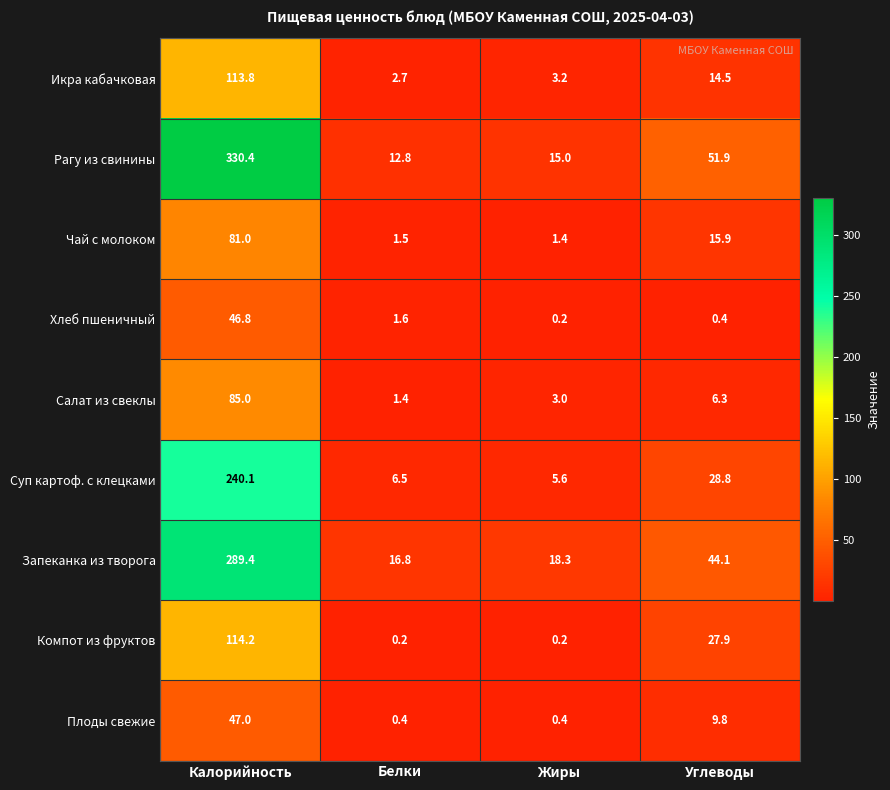

Which series has the largest range (max minus min)?

Рагу из свинины